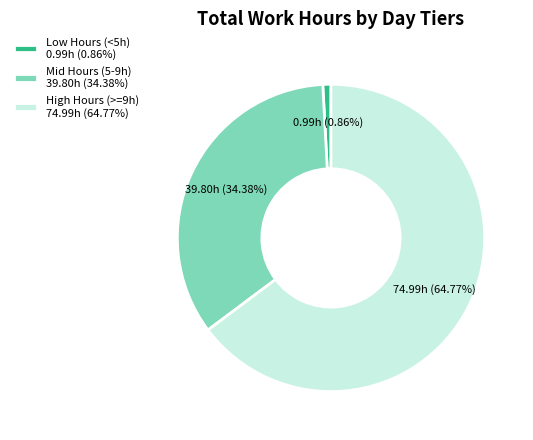

Is there a majority slice in this chart?

Yes